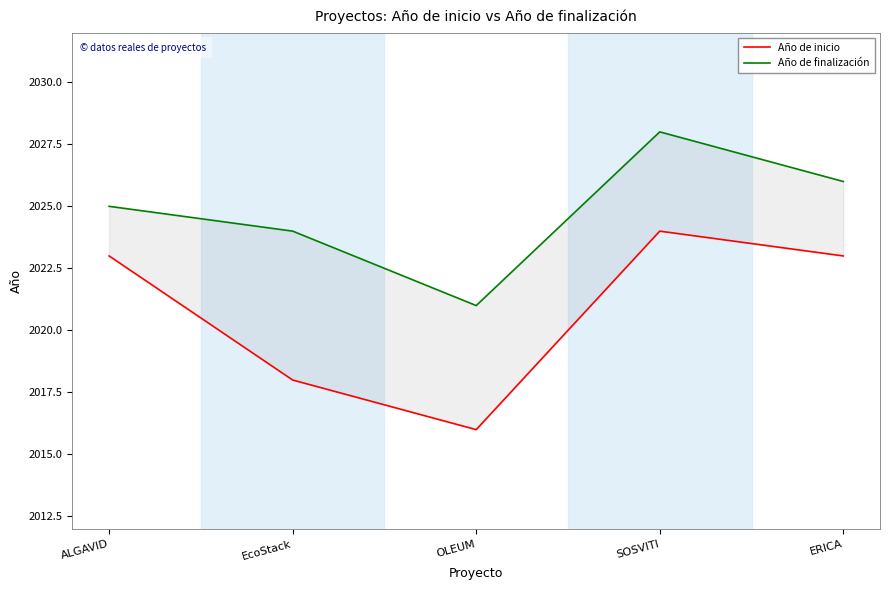

Reading left to right, transcribe all the data shown in this chart.

Año de inicio: 2023	2018	2016	2024	2023
Año de finalización: 2025	2024	2021	2028	2026